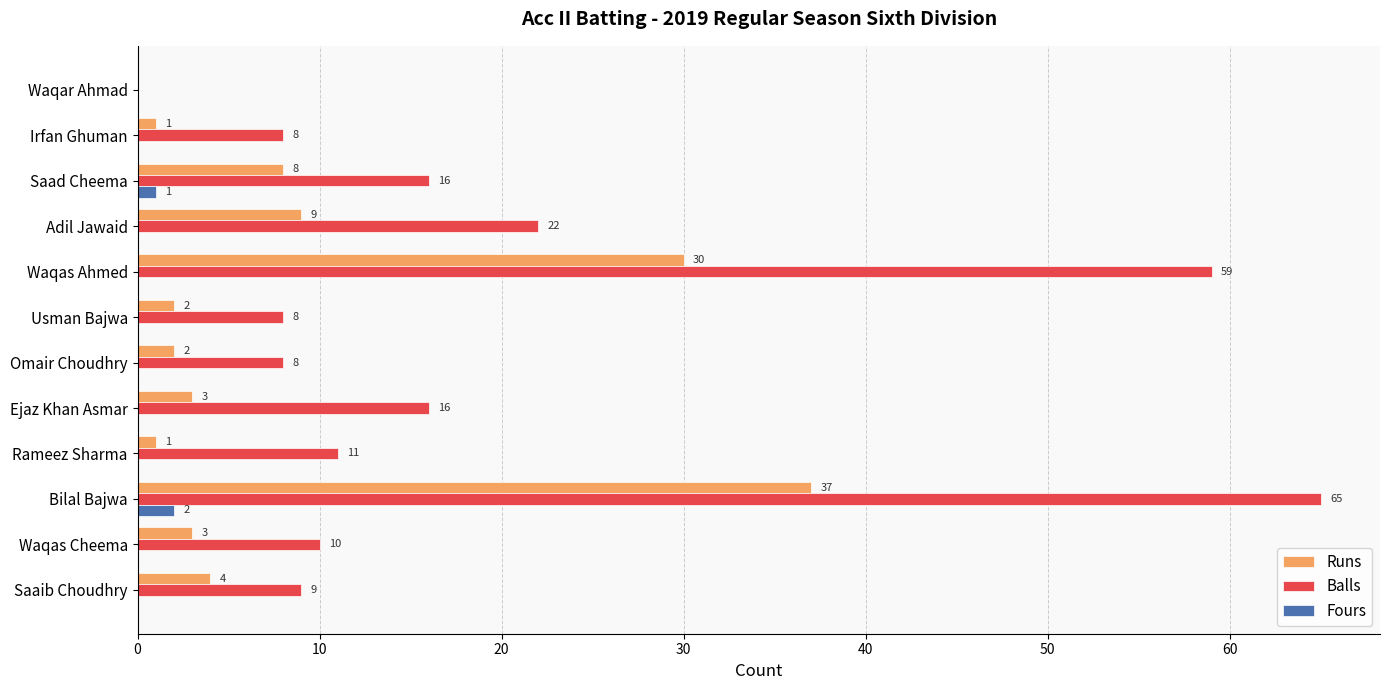

The value of Runs at Waqas Cheema is 3. True or false?

True